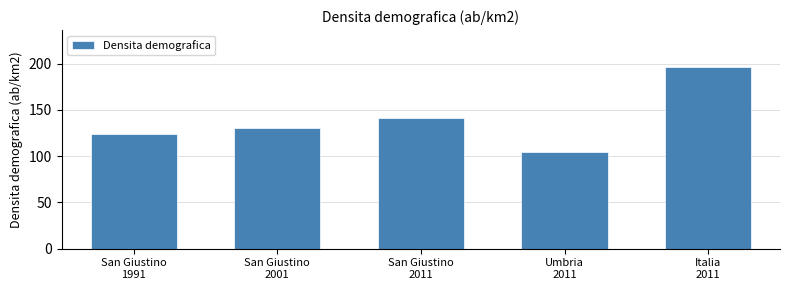

Reading left to right, extract all data points from this chart.

123.8	130.0	141.7	104.5	196.8